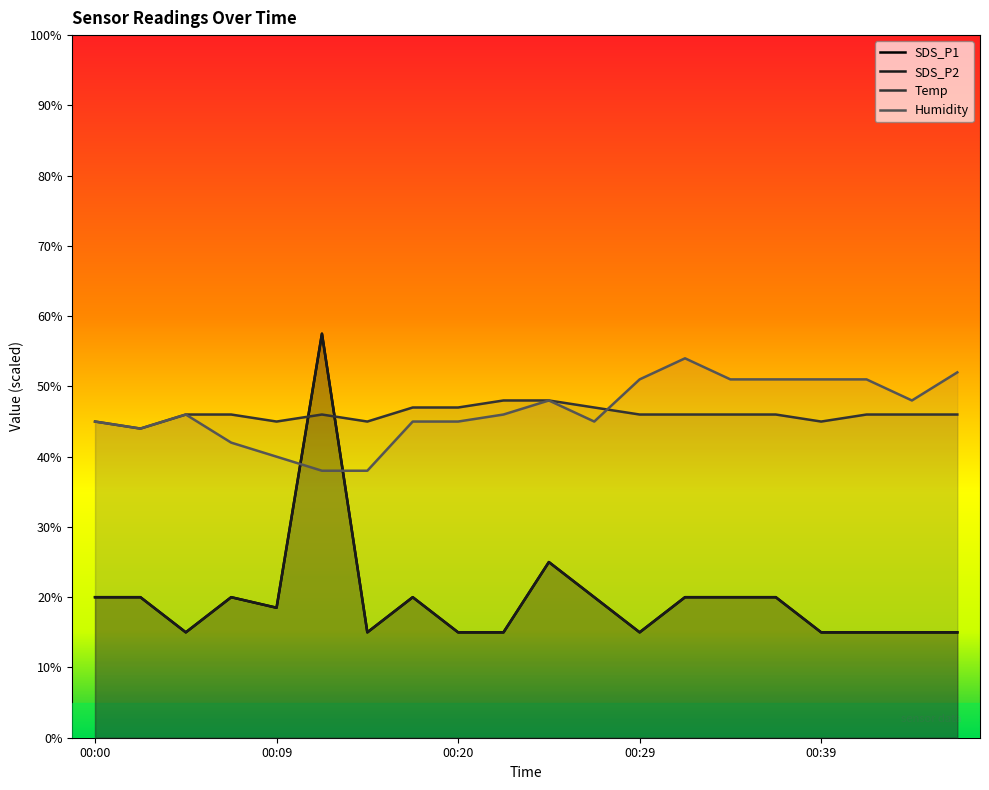

Which series has the widest spread of values?

SDS_P1